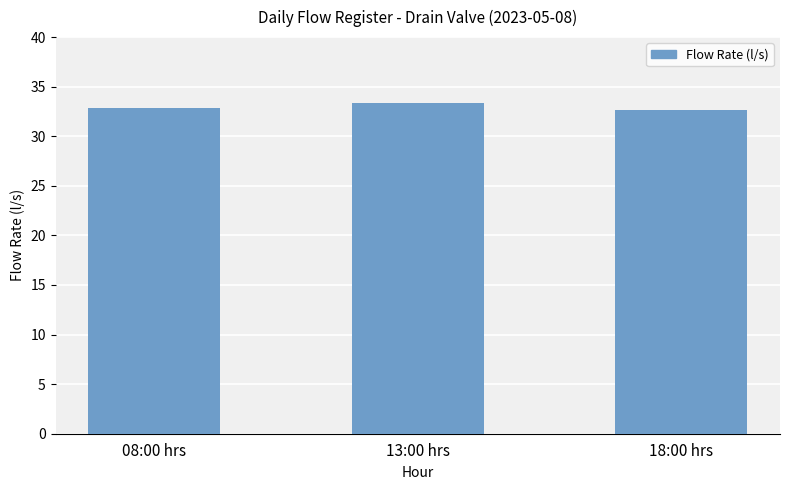

What is the label of the 2nd bar from the right?

13:00 hrs